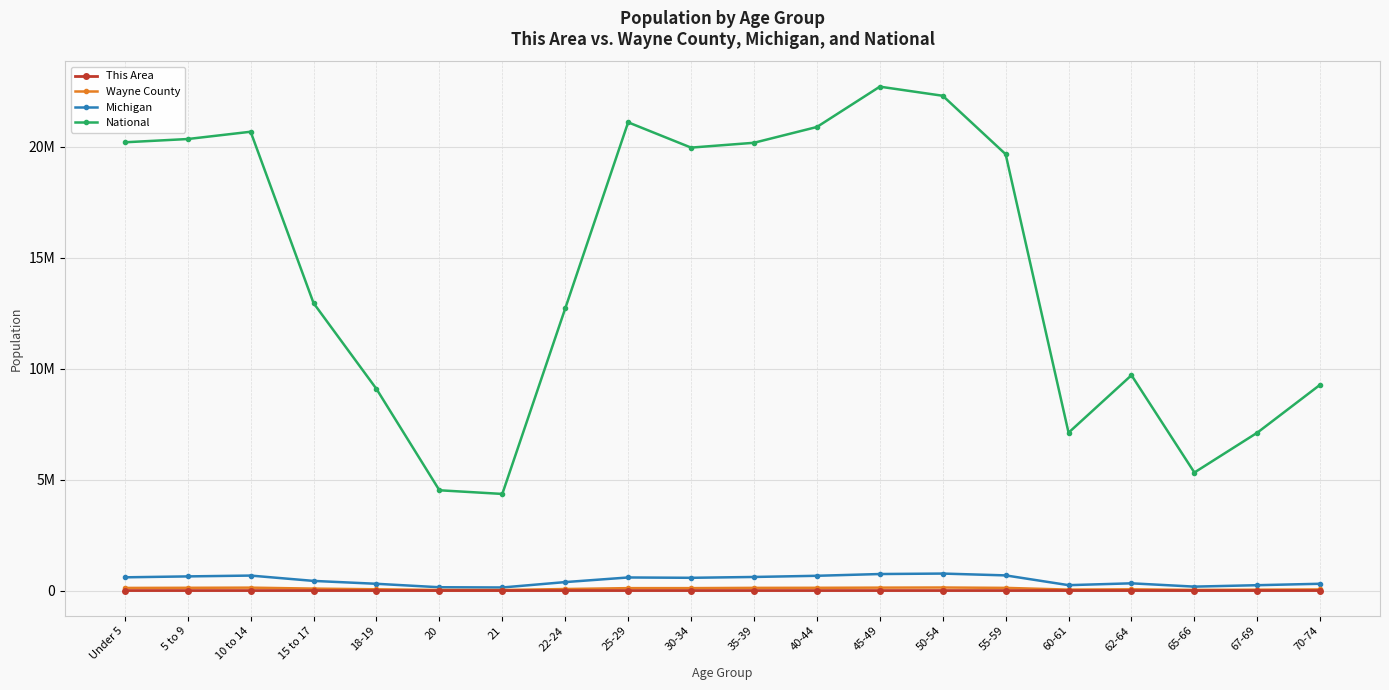

Does the chart have visible grid lines?

Yes